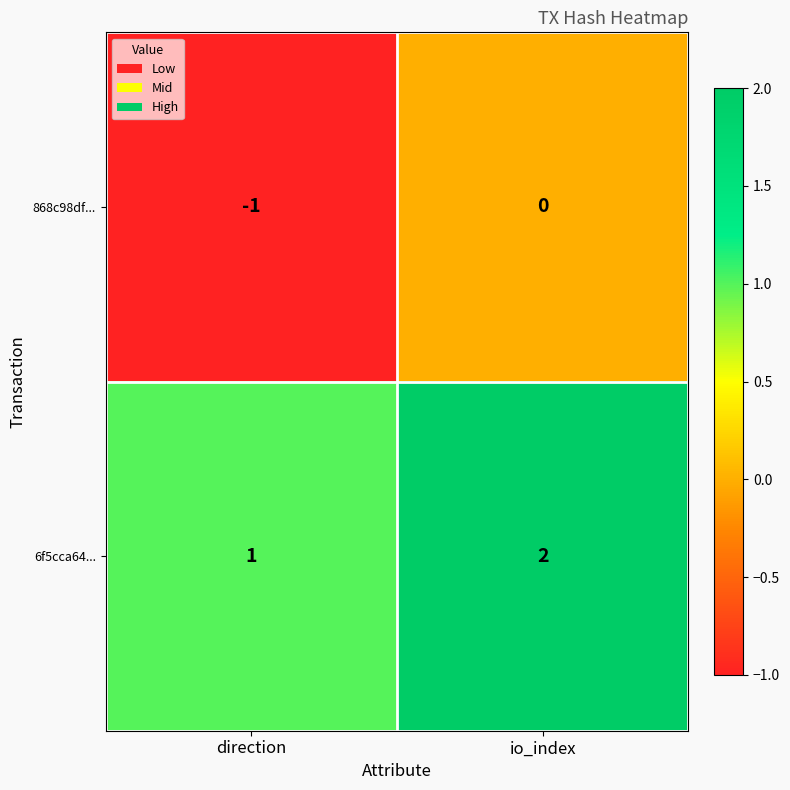

At which label is 868c98df... closest to 0?

io_index